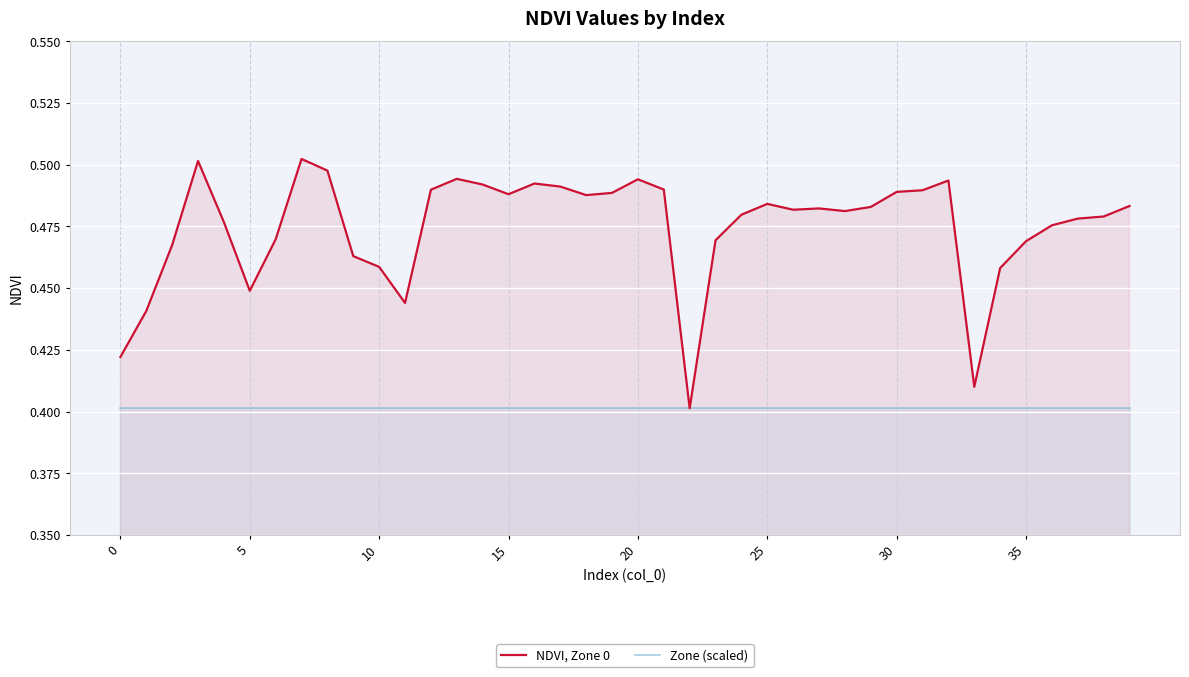

What is the sum of the NDVI, Zone 0 values at 27 and 19?

1.0